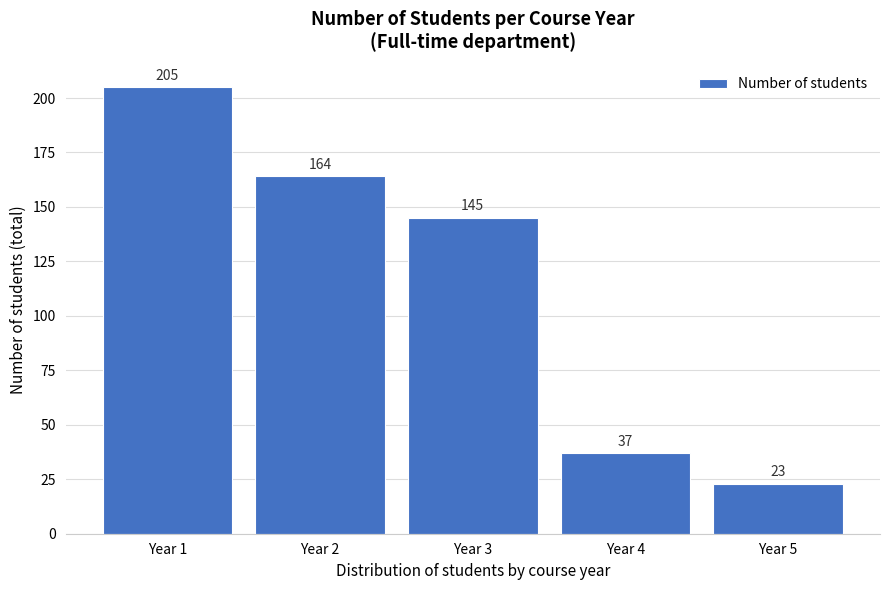

Reading left to right, extract all data points from this chart.

Year 1=205	Year 2=164	Year 3=145	Year 4=37	Year 5=23